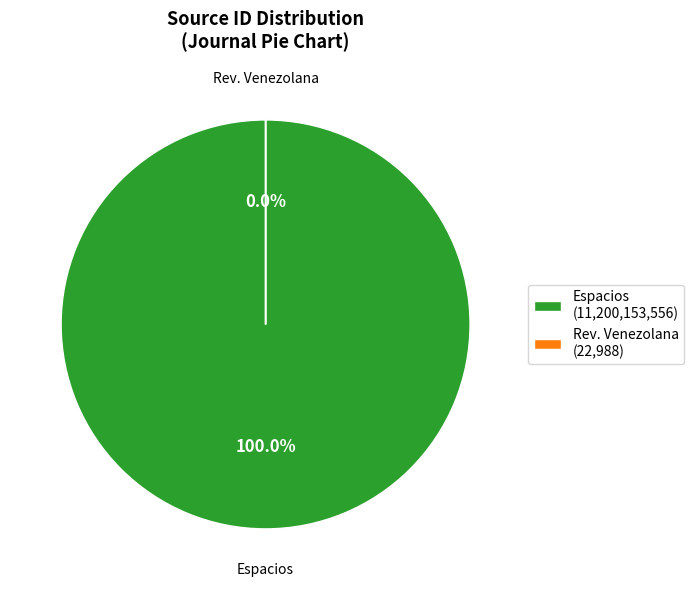

Which slice is the smallest?

Revista Venezolana de Gerencia